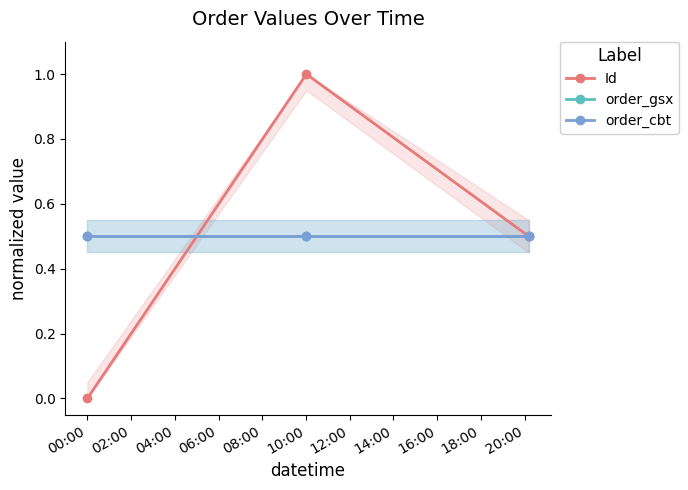

Does the chart display data point markers on the line(s)?

Yes